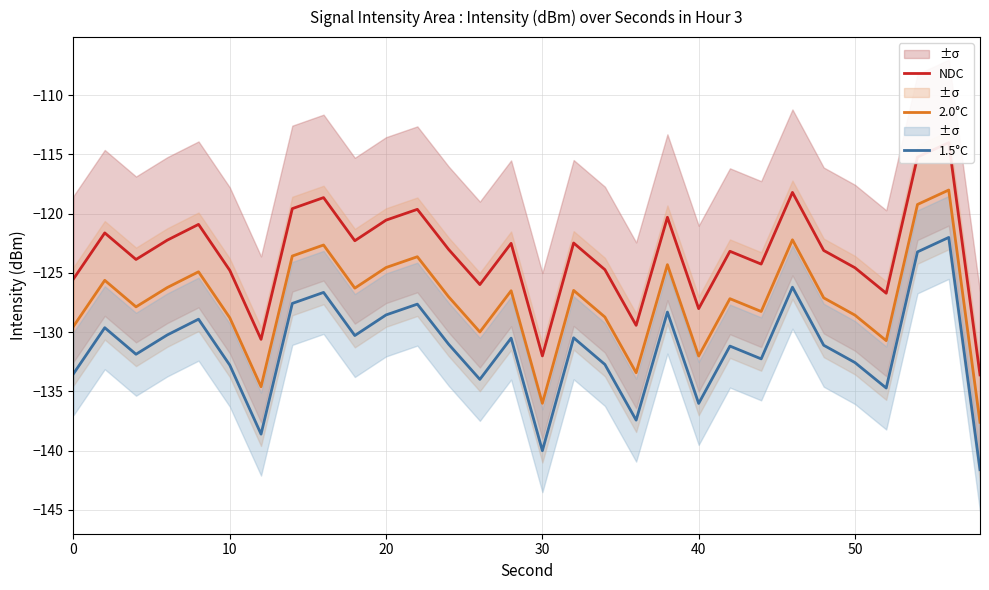

The value of 2.0°C at 0 is -225.5. True or false?

False